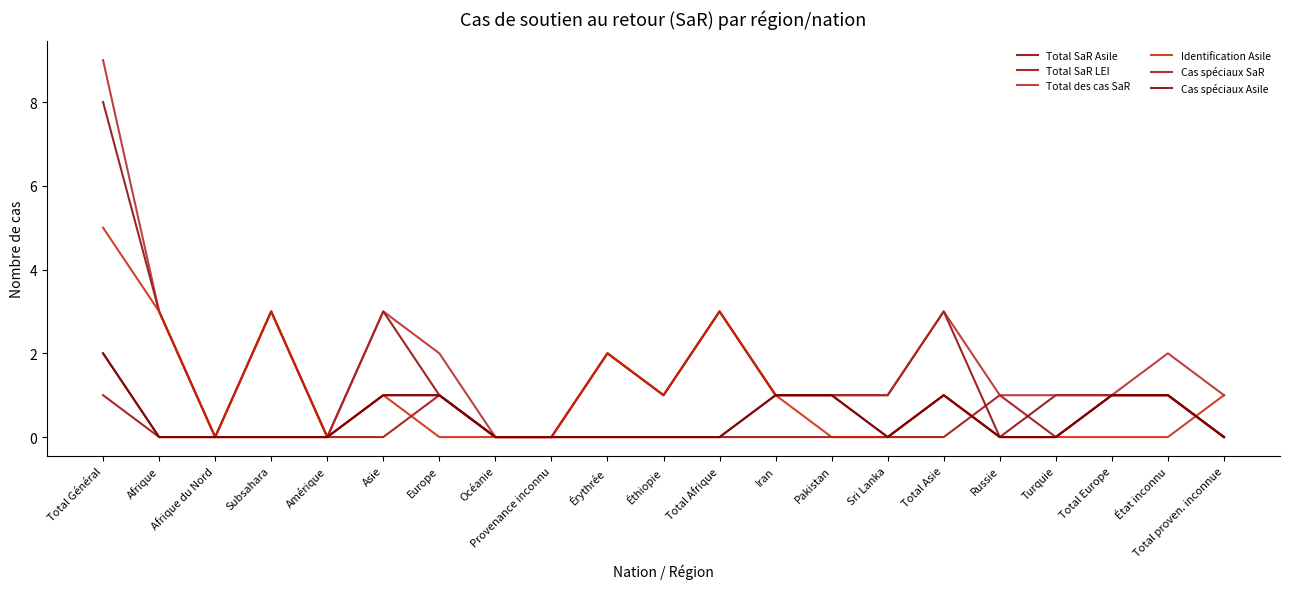

What is the sum of the Total SaR Asile values at Amérique and Total Général?

8